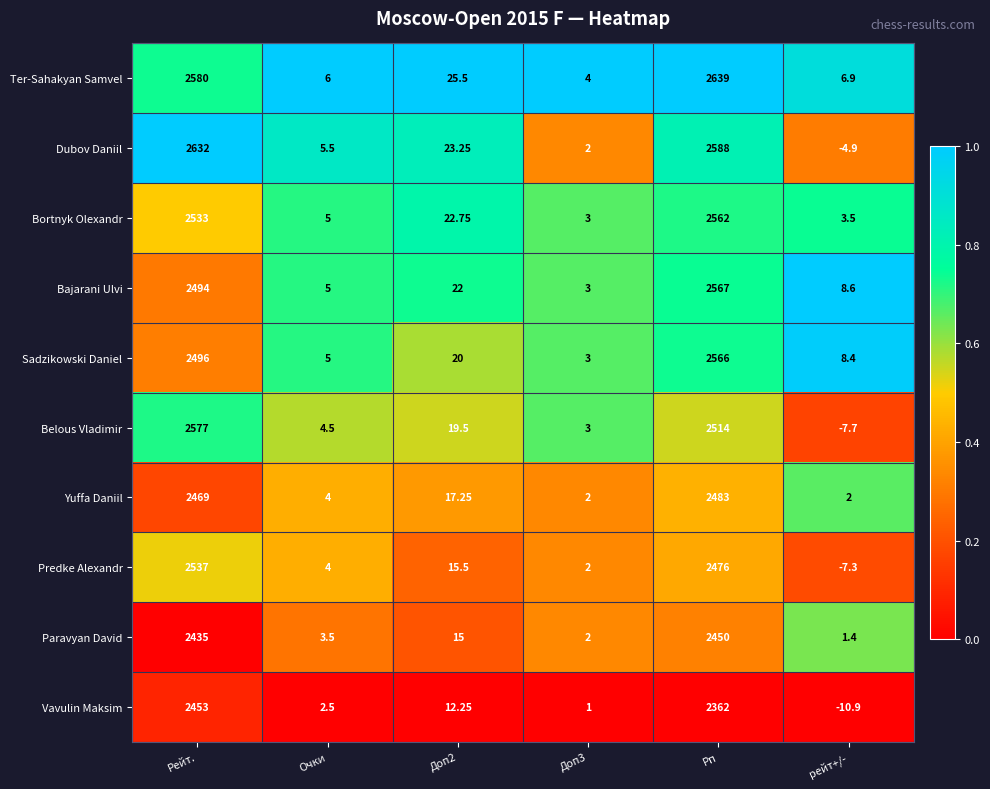

Between Рейт. and рейт+/-, which series saw the biggest shift?

Dubov Daniil